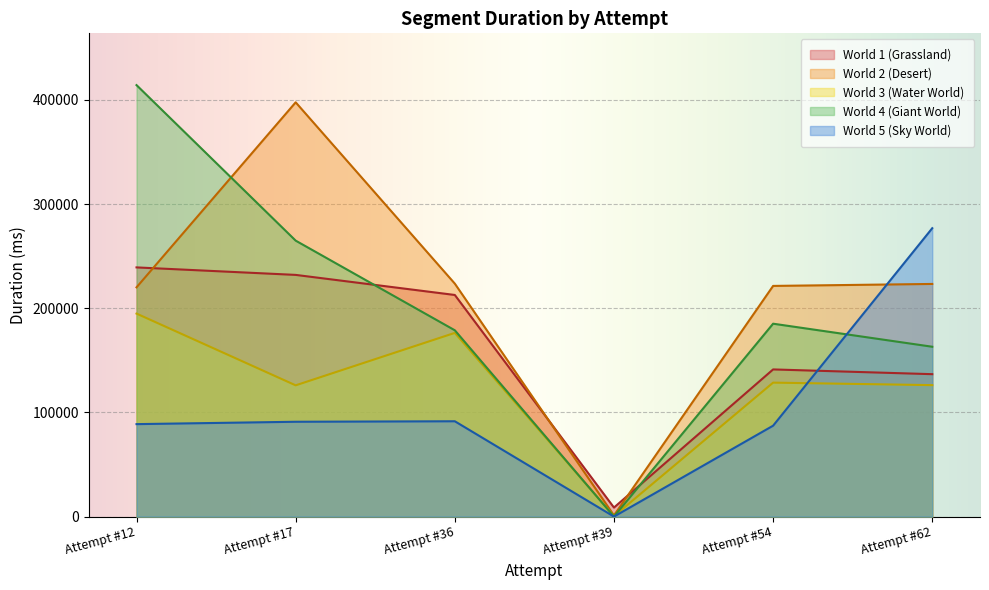

Is it true that World 2 (Desert) equals 1129 at Attempt #39?

True